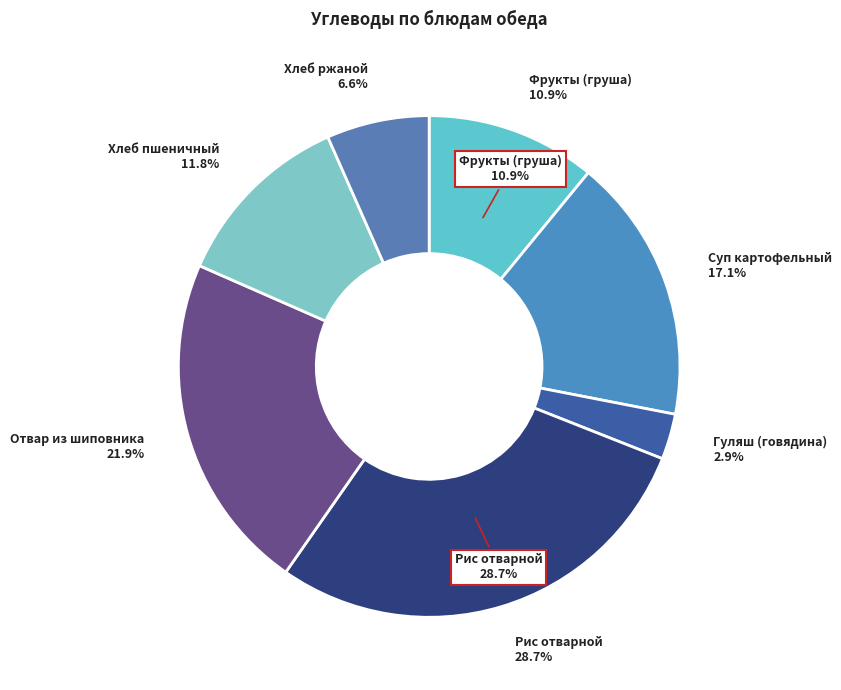

How many segments does this pie chart have?

7